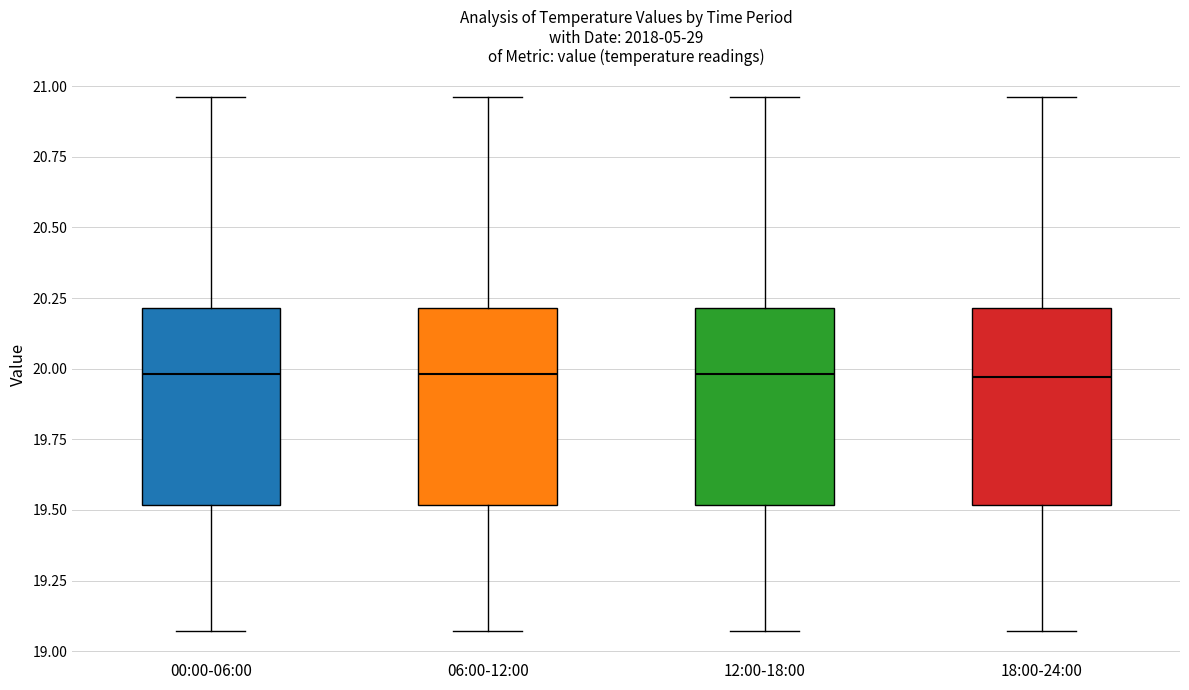

Reading left to right, transcribe this box plot: for each box, give where its median line is, the range the box spans, and where its two whiskers end, as read against the y-axis. The values are not printed on the chart, so give them approximately, as read against the axis.

00:00-06:00: median 20.00, box 19.50 to 20.20, whiskers 19.05 to 20.95
06:00-12:00: median 20.00, box 19.50 to 20.20, whiskers 19.05 to 20.95
12:00-18:00: median 20.00, box 19.50 to 20.20, whiskers 19.05 to 20.95
18:00-24:00: median 19.95, box 19.50 to 20.20, whiskers 19.05 to 20.95